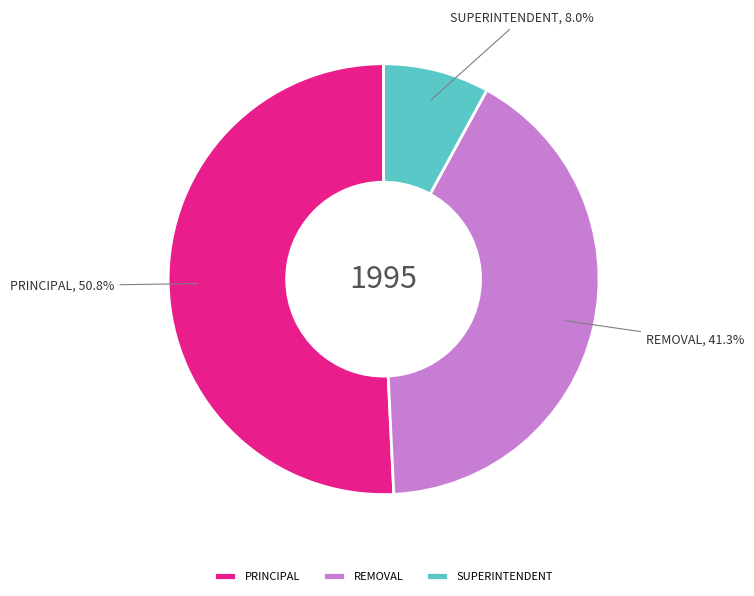

To the nearest percent, what is the combined percentage of SUPERINTENDENT and REMOVAL?

49%